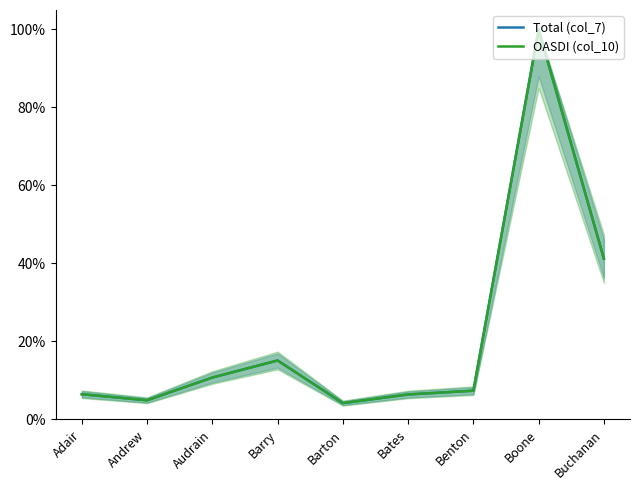

What is the difference between the second highest and minimum values in the Total (col_7) series?

37.0